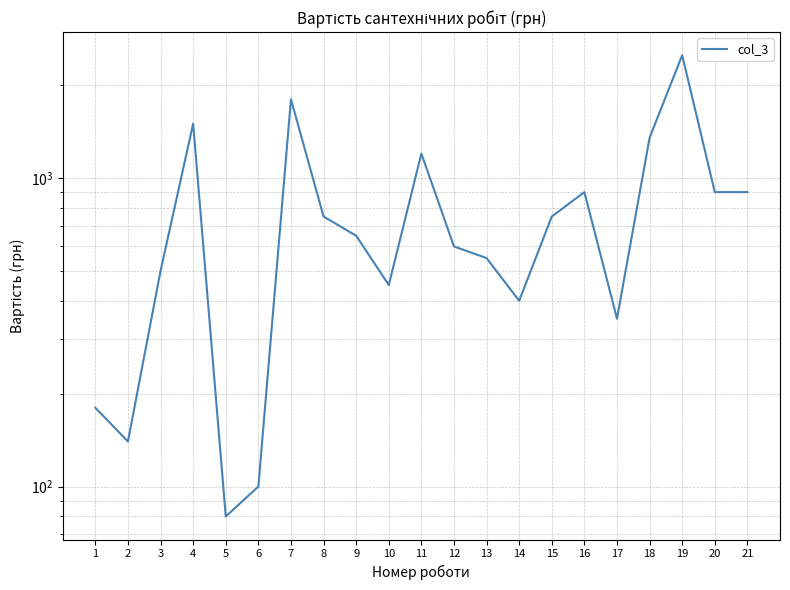

Reading left to right, transcribe all the data shown in this chart.

1=180	2=140	3=500	4=1500	5=80	6=100	7=1800	8=750	9=650	10=450	11=1200	12=600	13=550	14=400	15=750	16=900	17=350	18=1350	19=2500	20=900	21=900